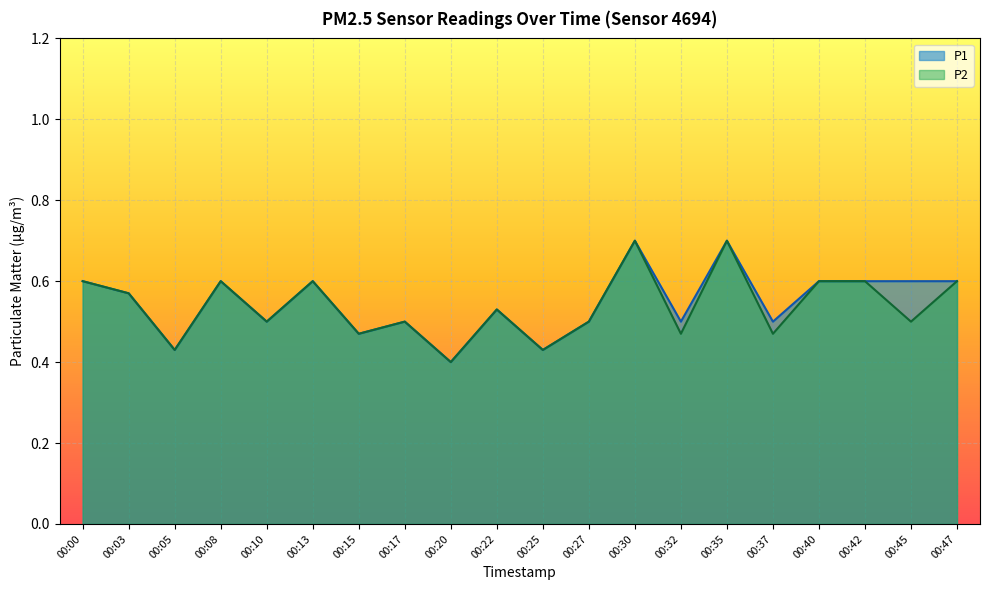

True or false: P1 and P2 intersect in this chart.

False